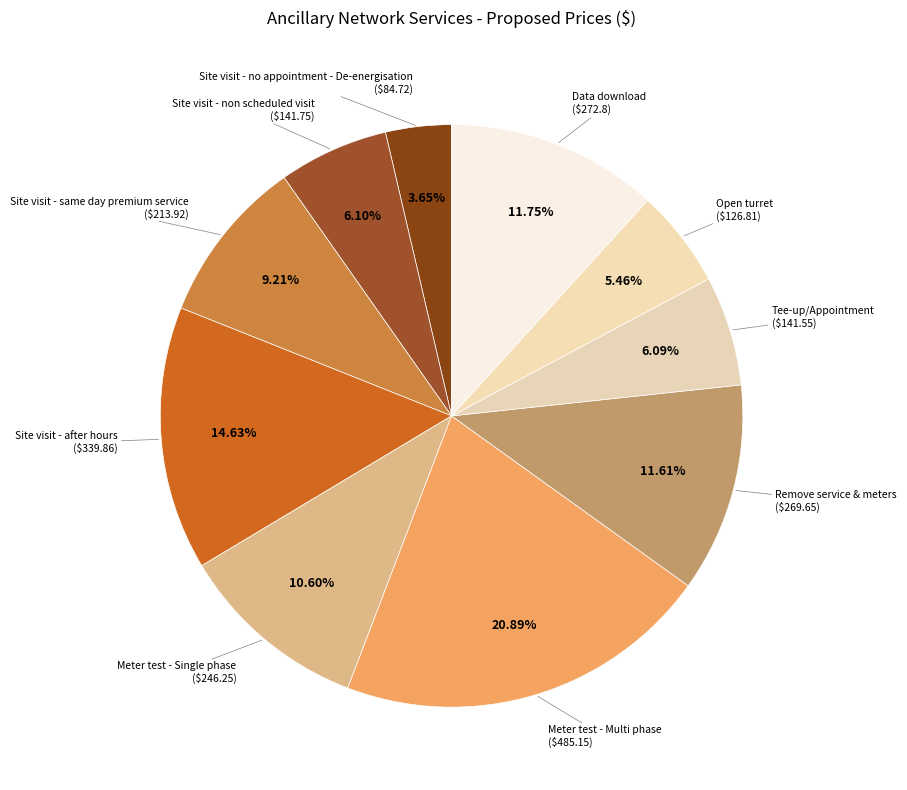

Which slice is the smallest?

Site visit - no appointment - De-energisation